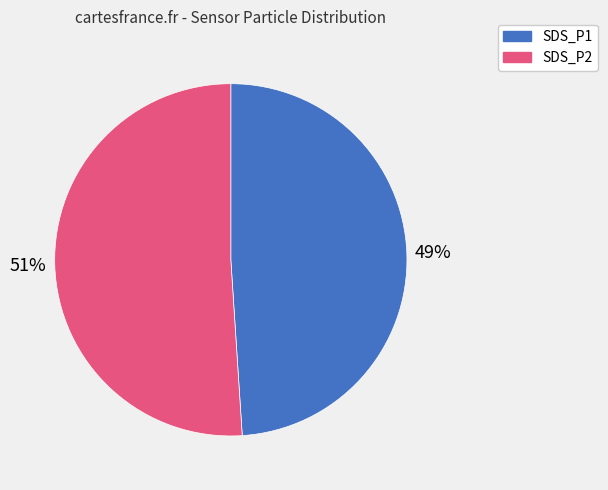

Which category has the biggest portion of the pie?

SDS_P2